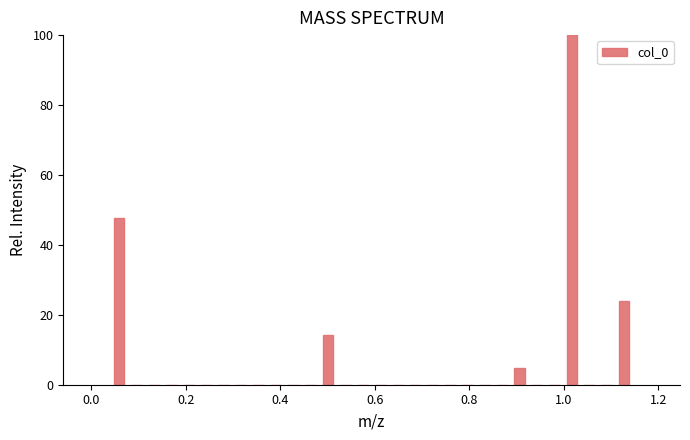

Around what value on the x-axis is the tallest bar? Give the approximate position of its centre, as read against the axis.

1.02